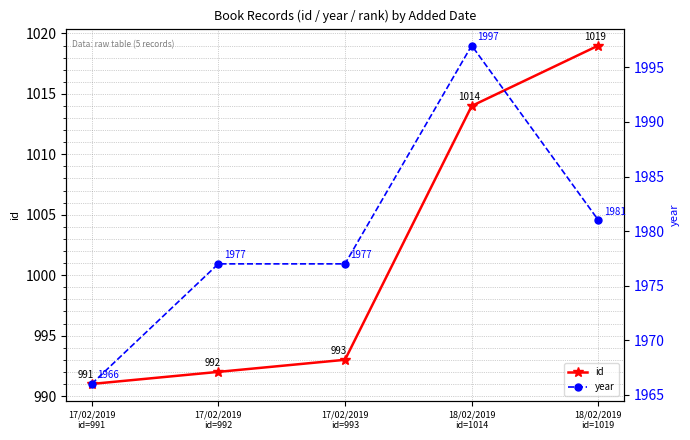

What value does the id series have at 17/02/2019
id=991?

991